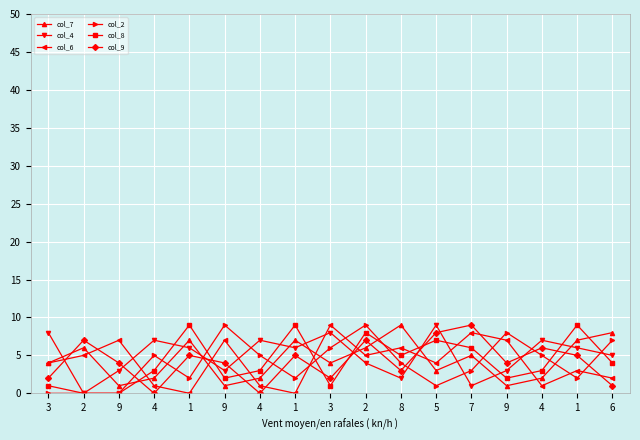

How many data points does each series have?

17